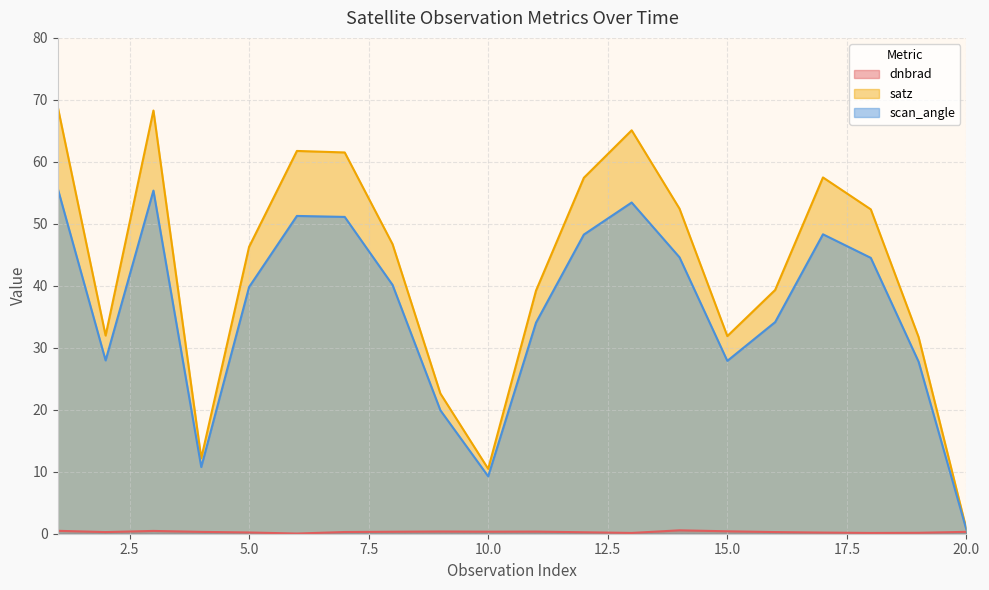

Rank the series by their average value, from lowest to highest.

dnbrad, scan_angle, satz